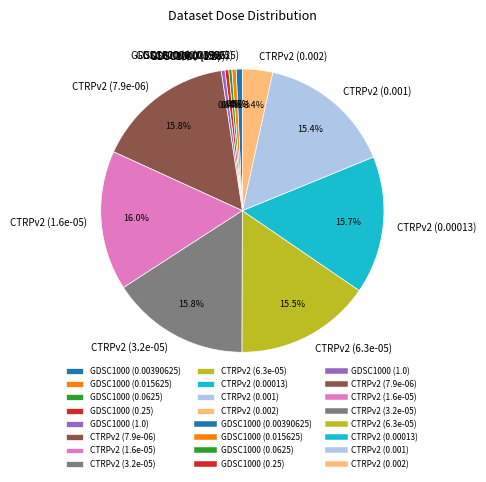

How many slices are in this pie chart?

12